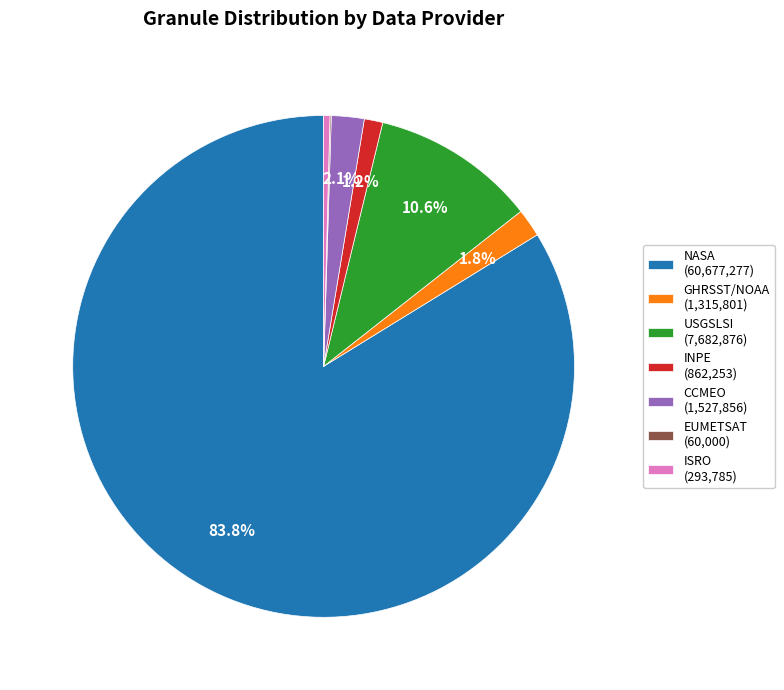

Which slice represents more than half of the pie?

NASA